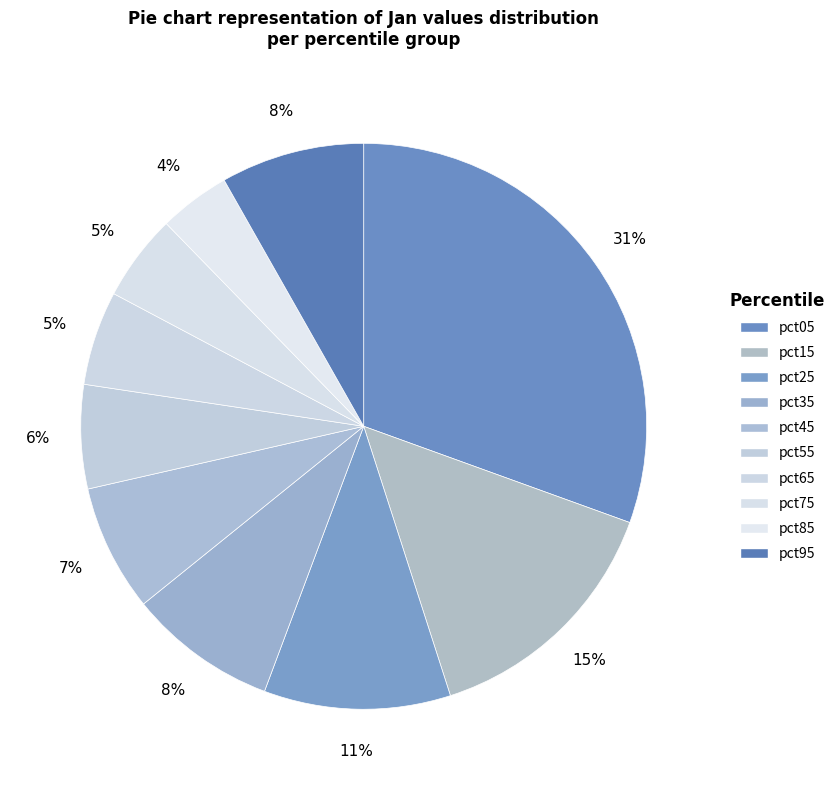

The pct05 slice represents 31% of the pie. True or false?

True